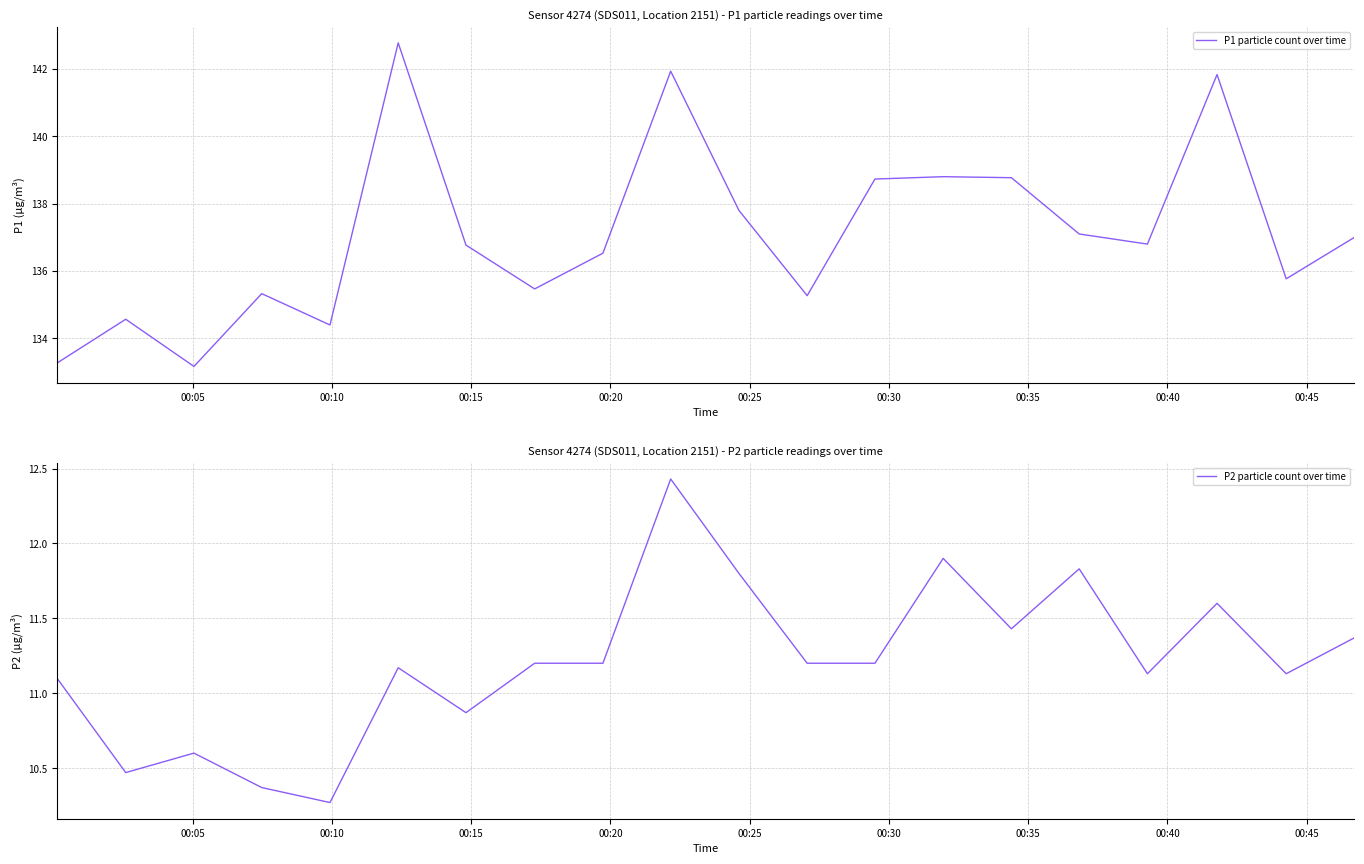

Does the chart have visible grid lines?

Yes